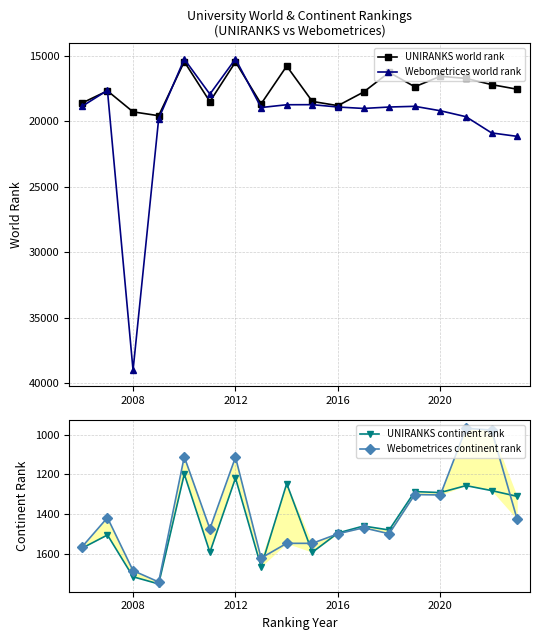

True or false: UNIRANKS world rank has a value of 7466 at 2020.

False